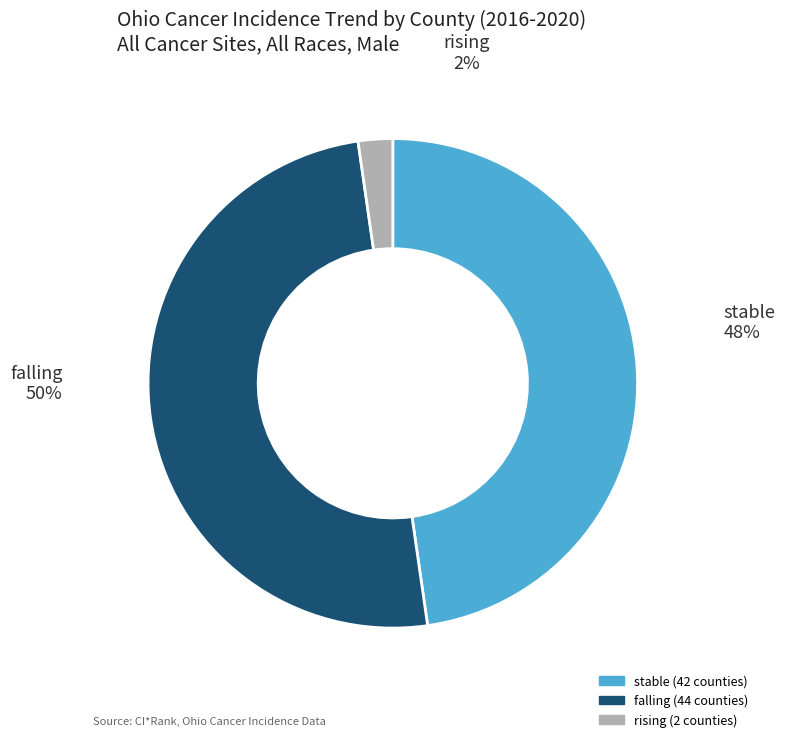

Is it true that stable is 48% of the pie?

True